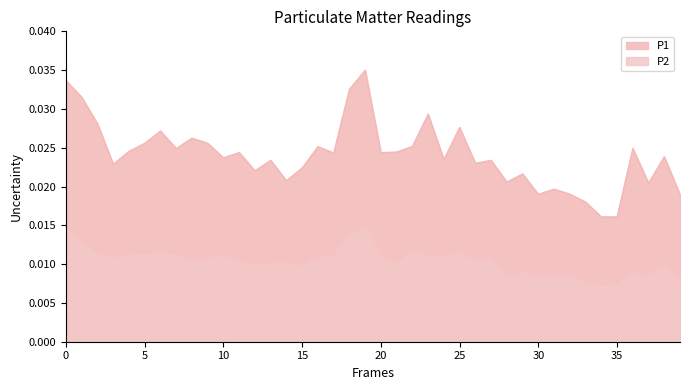

Which series has the widest spread of values?

P1